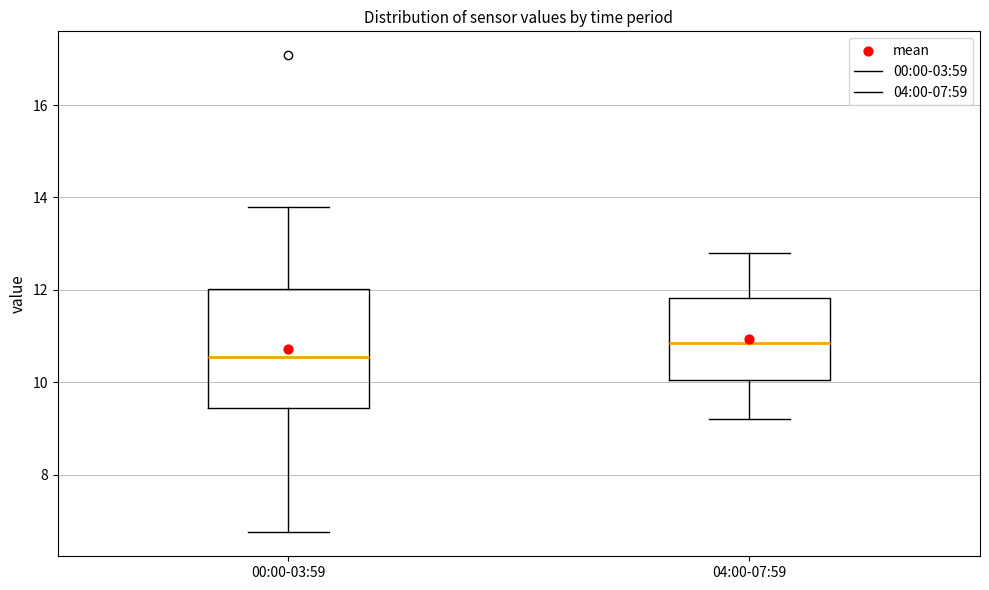

Where does the lower whisker of the box for 04:00-07:59 end on the y-axis? The values are not printed on the chart, so give them approximately, as read against the axis.

9.2